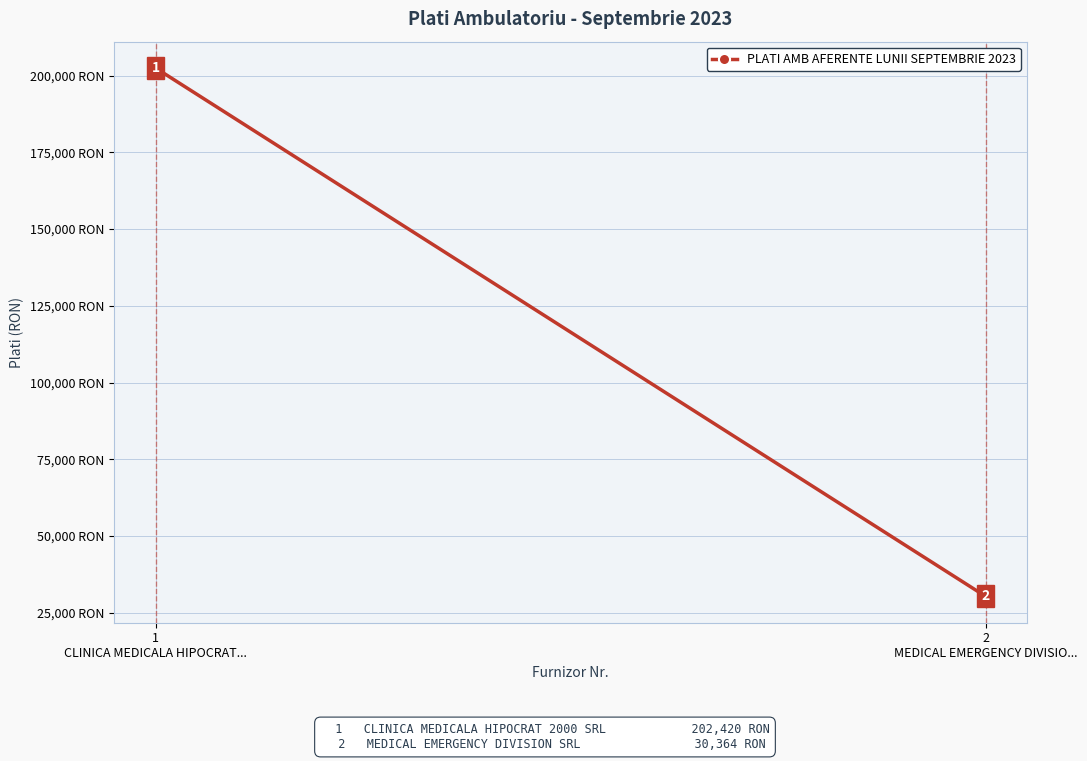

Which label corresponds to the largest value in the chart?

1
CLINICA MEDICALA HIPOCRAT...